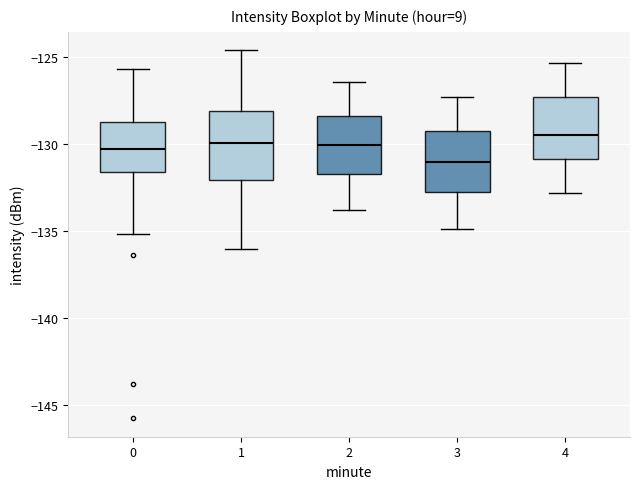

Reading left to right, read every box against the y-axis: the position of its median line, the range the box covers, and the ends of its whiskers. The values are not printed on the chart, so give them approximately, as read against the axis.

0: median -130.5, box -131.5 to -128.5, whiskers -135.0 to -125.5
1: median -130.0, box -132.0 to -128.0, whiskers -136.0 to -124.5
2: median -130.0, box -131.5 to -128.5, whiskers -134.0 to -126.5
3: median -131.0, box -133.0 to -129.0, whiskers -135.0 to -127.5
4: median -129.5, box -131.0 to -127.5, whiskers -133.0 to -125.5